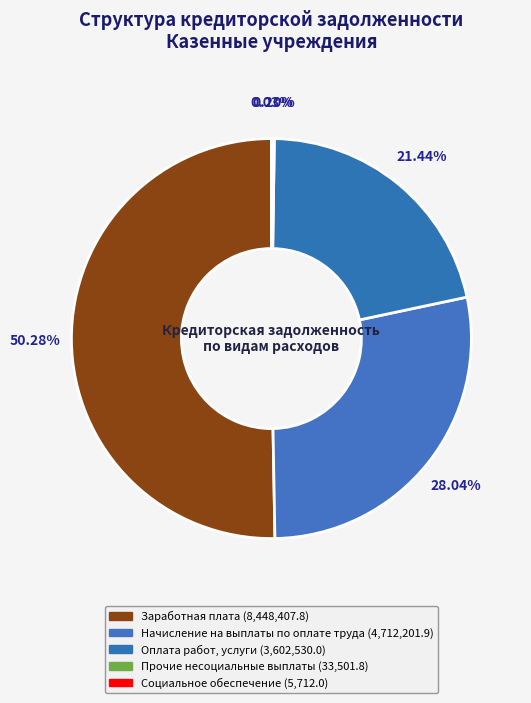

Does Начисление на выплаты по оплате труда represent more than half of the total?

No